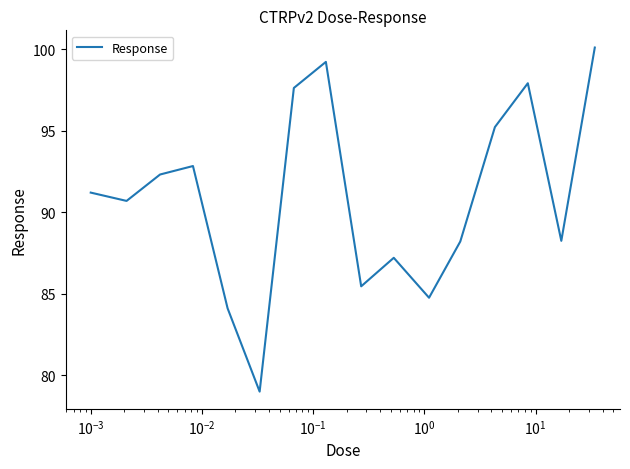

What is the greatest value displayed?

100.1